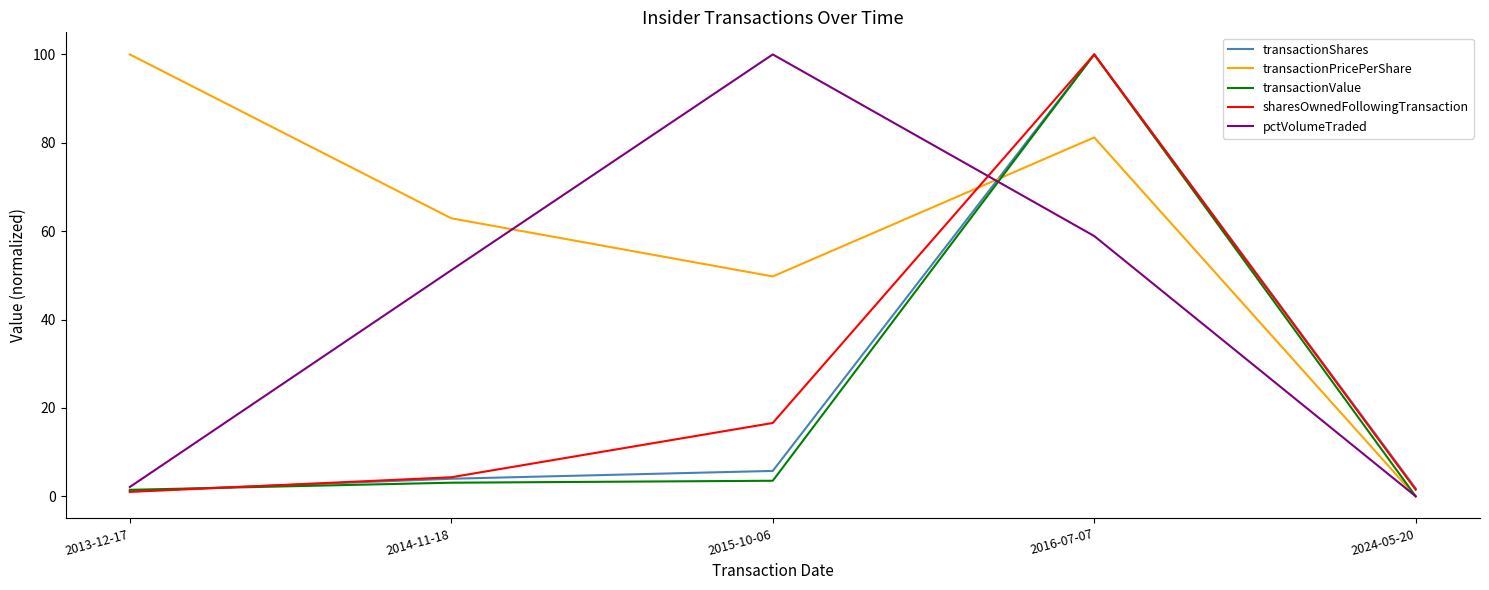

What position from the left is 2014-11-18?

2